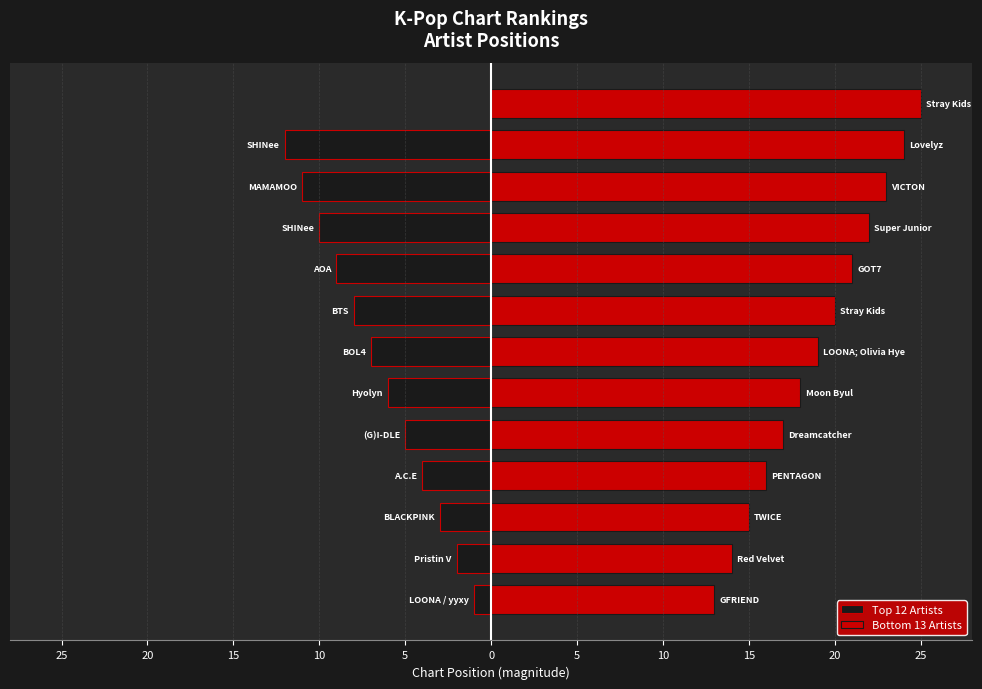

How many data points are above 13?

12